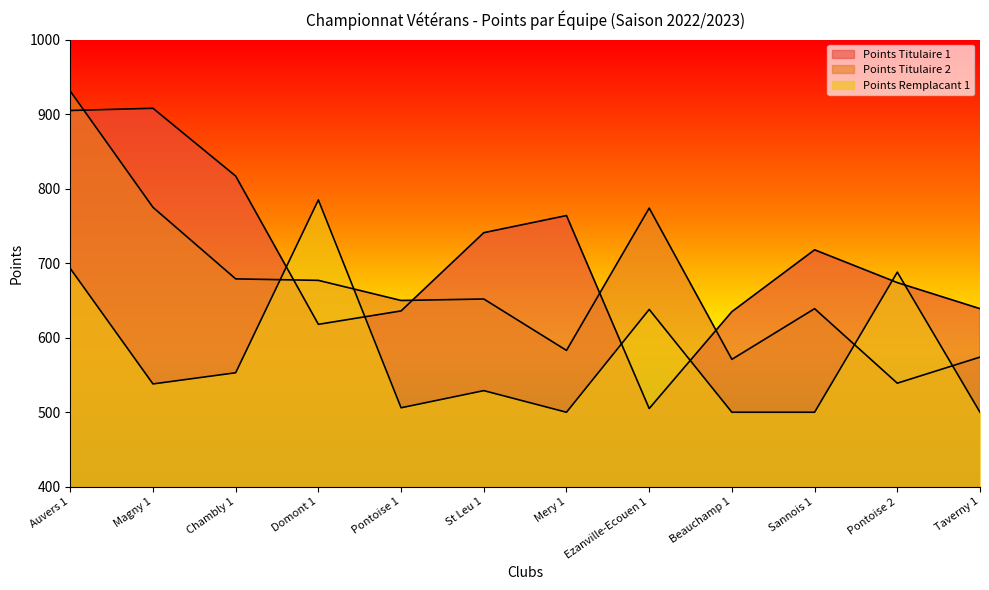

What is the maximum value for Points Remplacant 1?

785